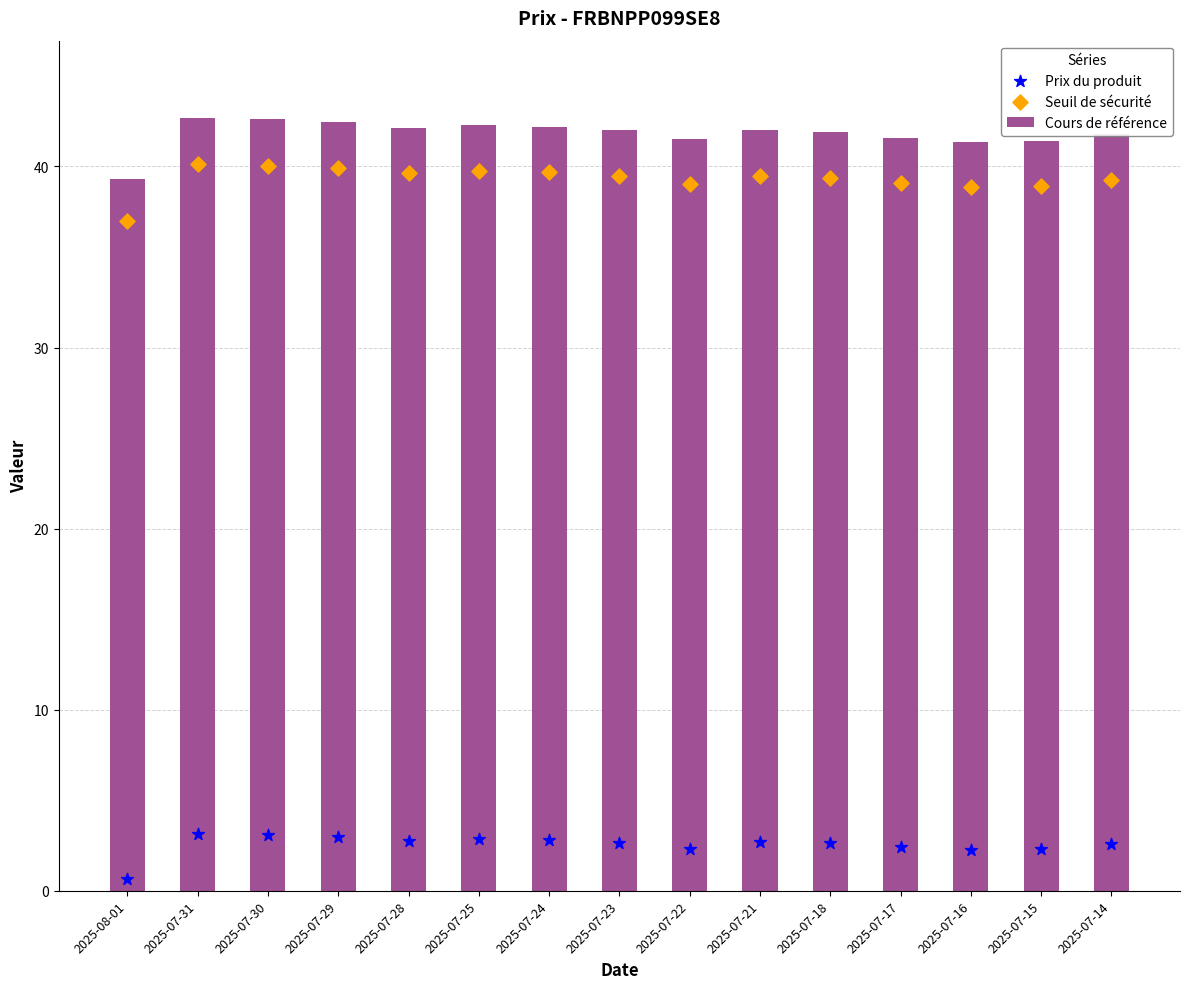

At which category is the sum across all series the highest?

2025-07-31